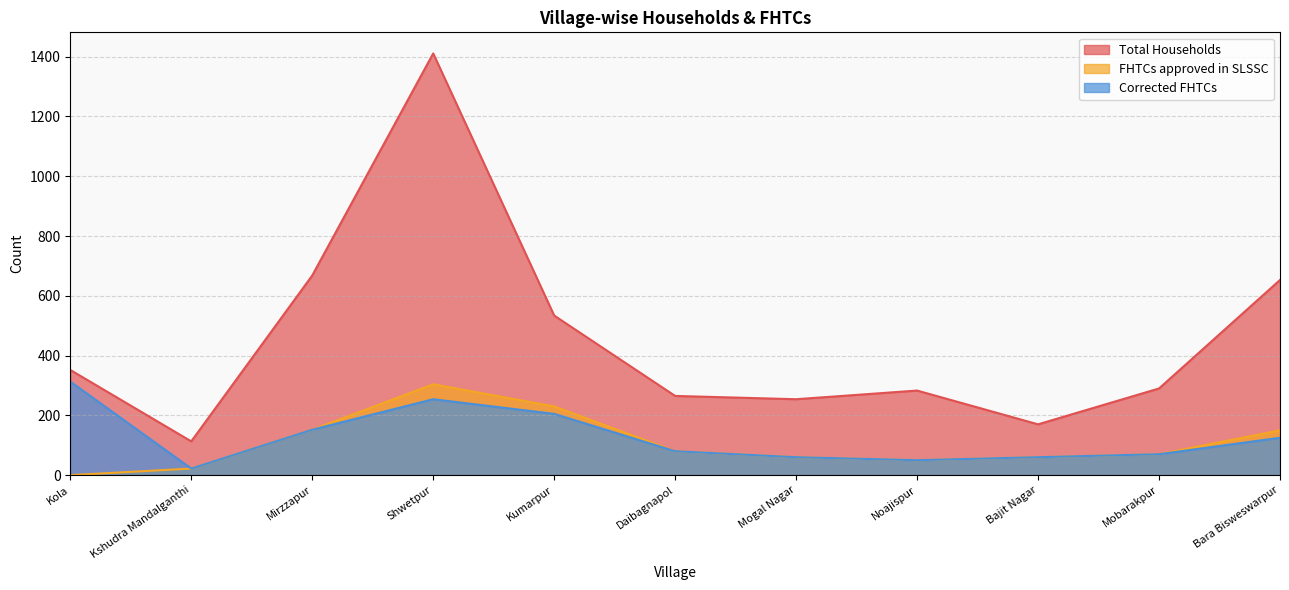

Is the value of Total Households at Bara Bisweswarpur greater than the value of Corrected FHTCs at Kshudra Mandalganthi?

Yes